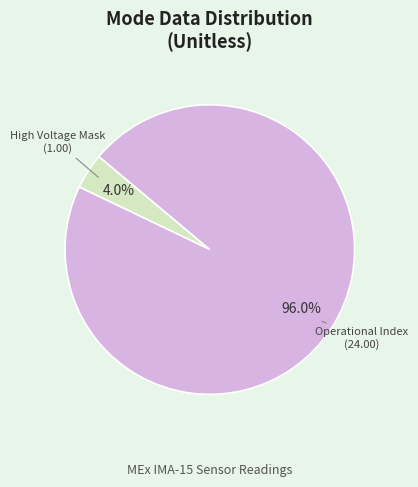

Does any single category account for the majority?

Yes